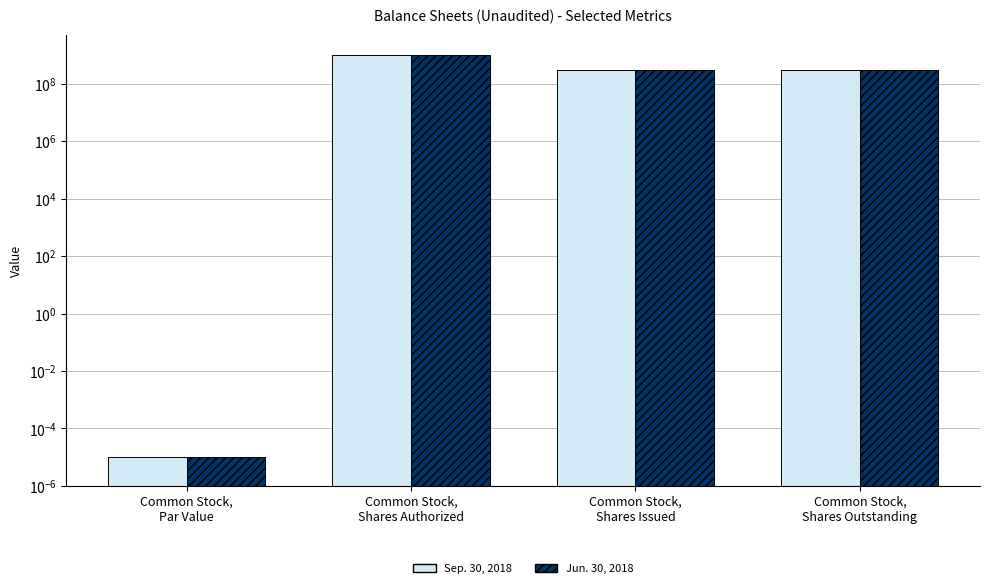

Reading left to right, list all the values displayed in this chart.

Sep. 30, 2018: Common Stock,
Par Value=0.0	Common Stock,
Shares Authorized=1000000000.0	Common Stock,
Shares Issued=307280150.0	Common Stock,
Shares Outstanding=307280150.0
Jun. 30, 2018: Common Stock,
Par Value=0.0	Common Stock,
Shares Authorized=1000000000.0	Common Stock,
Shares Issued=307280150.0	Common Stock,
Shares Outstanding=307280150.0